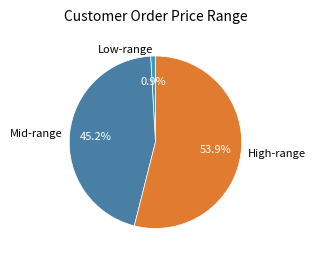

Does any single category account for the majority?

Yes